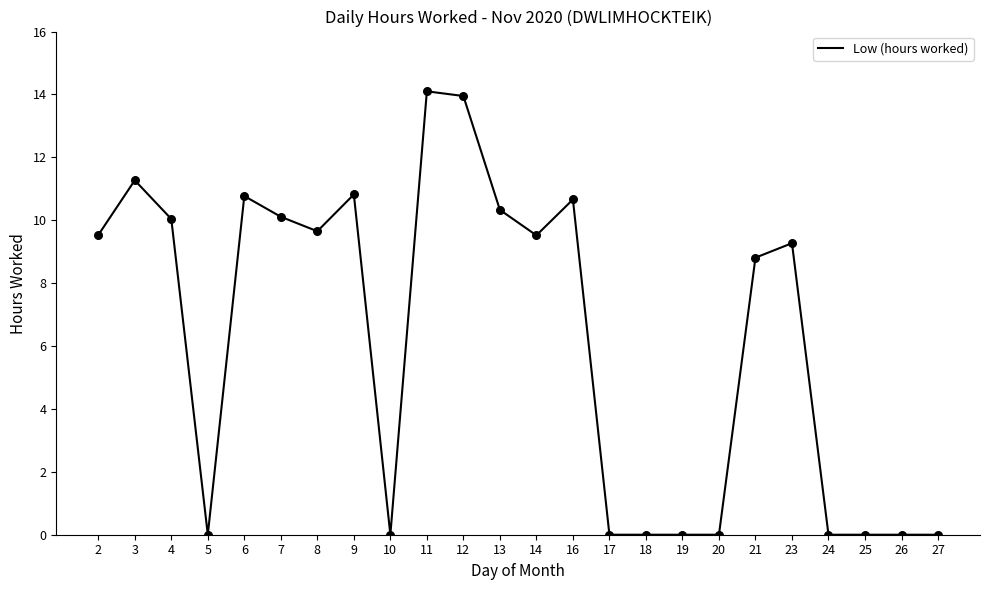

What is the change in value from 6 to 7?

-0.7